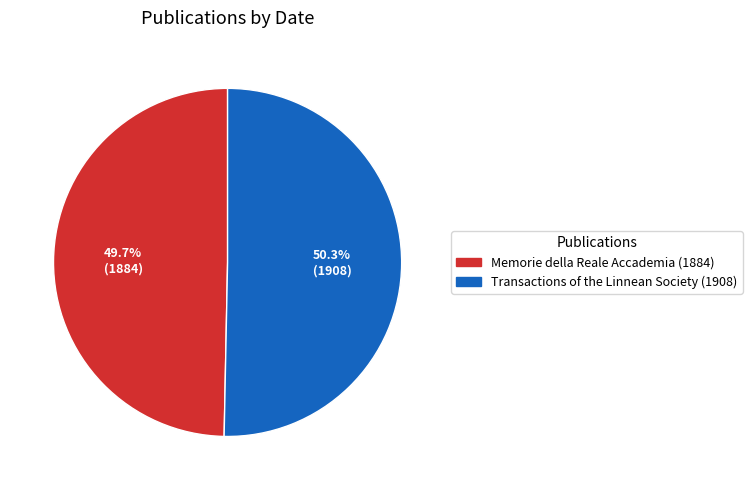

True or false: Memorie della Reale Accademia (1884) accounts for 50% of the total.

True